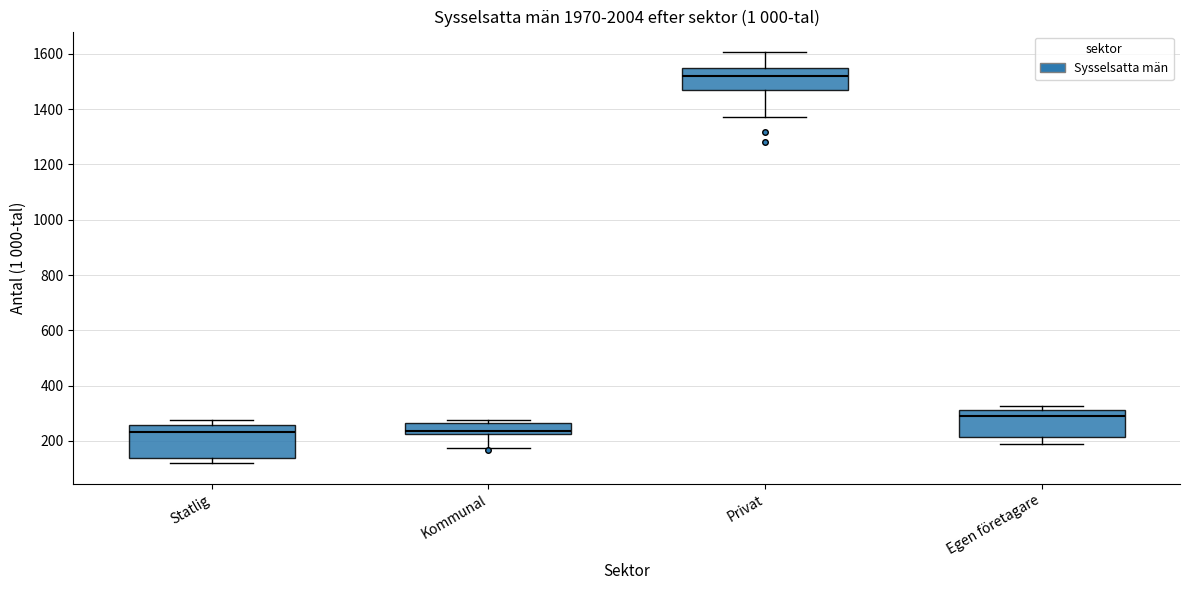

Where is the upper edge of the box for Privat on the y-axis? The values are not printed on the chart, so give them approximately, as read against the axis.

1560